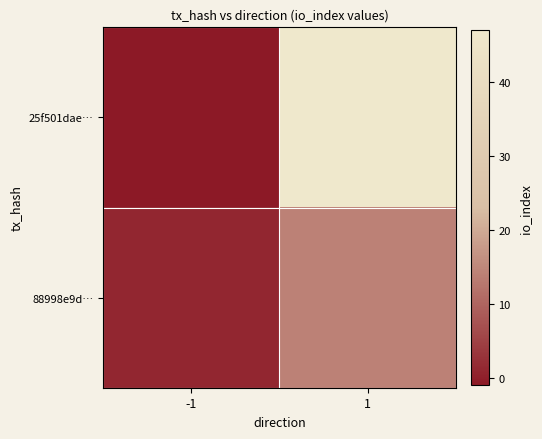

At which category does the chart reach its peak across all series?

1